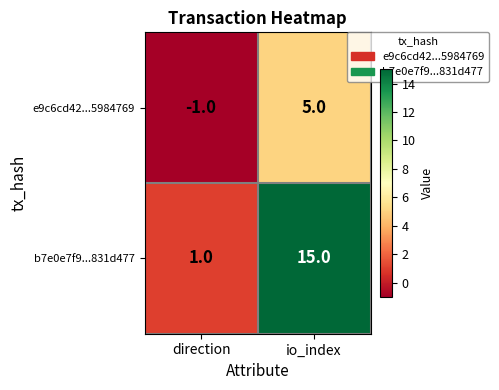

At how many categories does at least one series exceed 2?

1